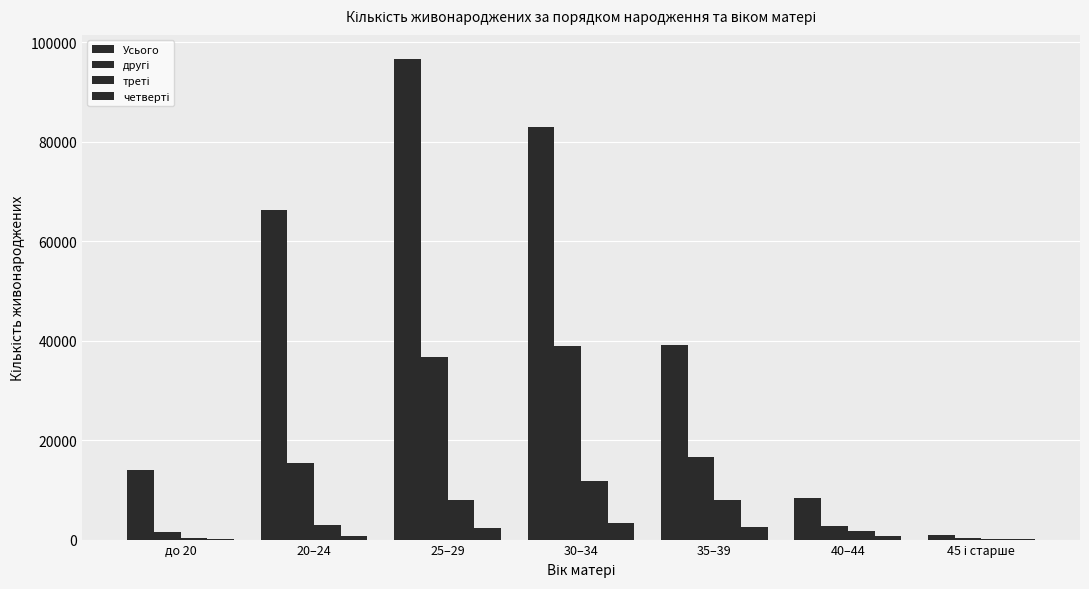

How many groups of bars are there?

7